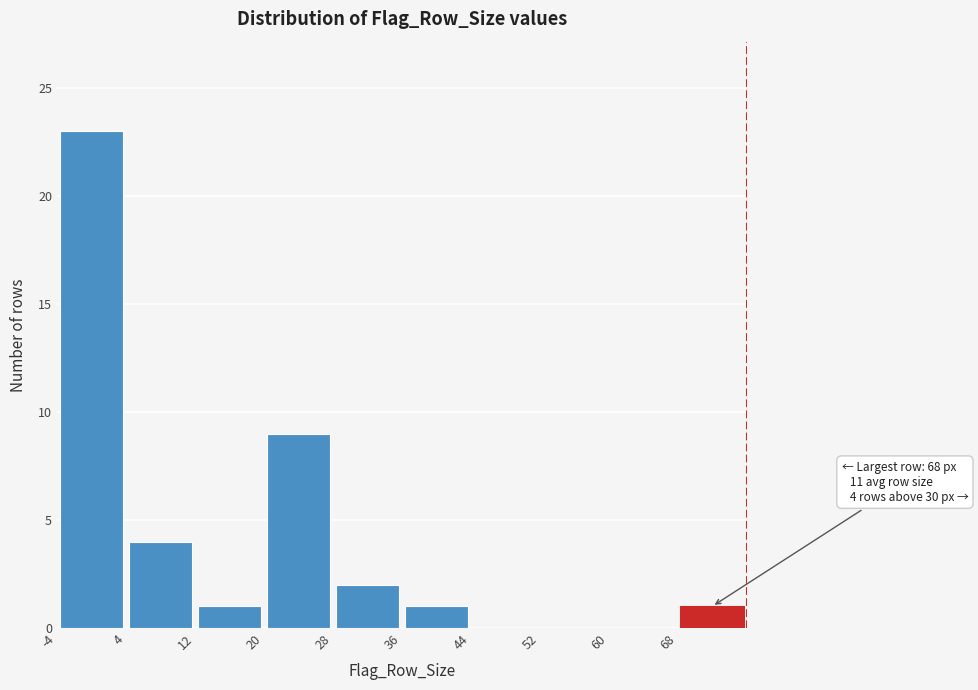

Which range on the x-axis has the tallest bar?

-4 to 4